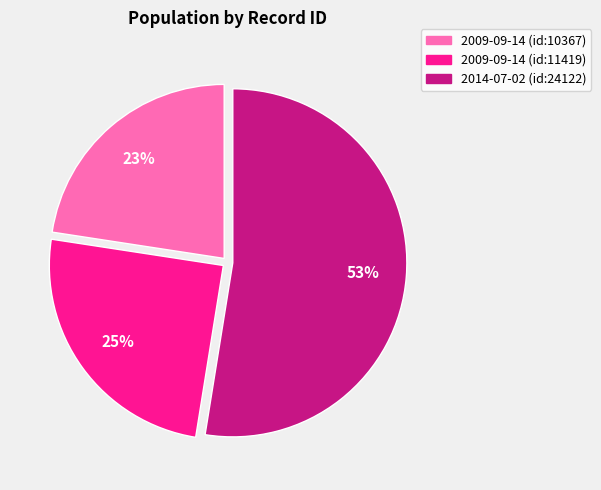

Rank the categories by value from lowest to highest.

2009-09-14 (id:10367), 2009-09-14 (id:11419), 2014-07-02 (id:24122)